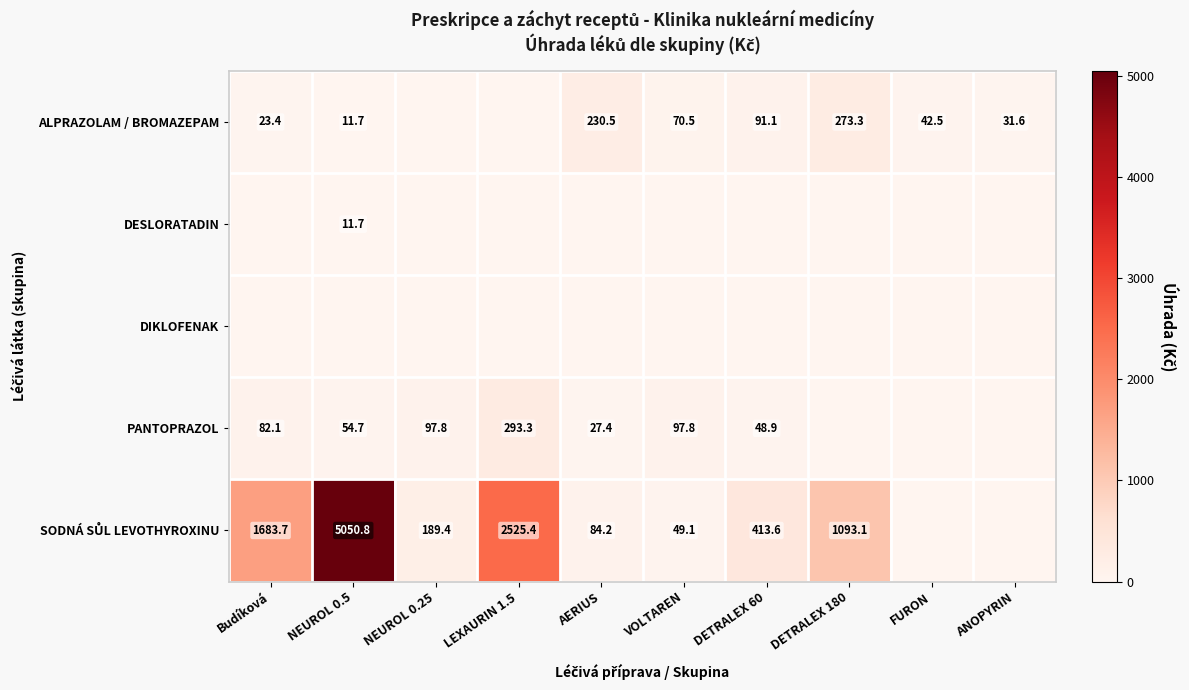

Is the value of DESLORATADIN at NEUROL 0.5 greater than the value of PANTOPRAZOL at DETRALEX 60?

No